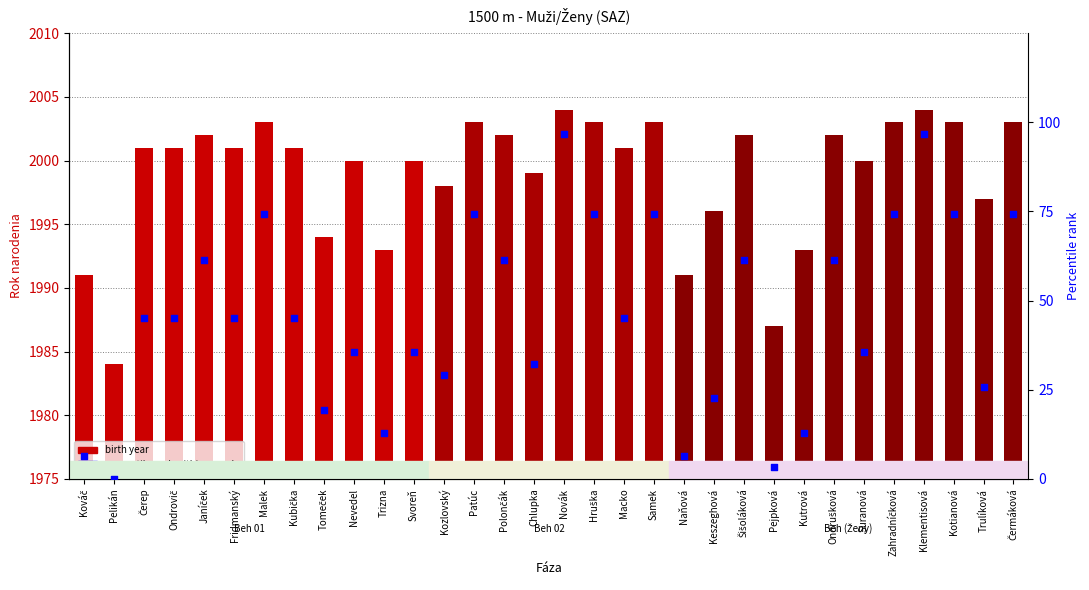

What is the total value across all series at Pelikán?

1984.0